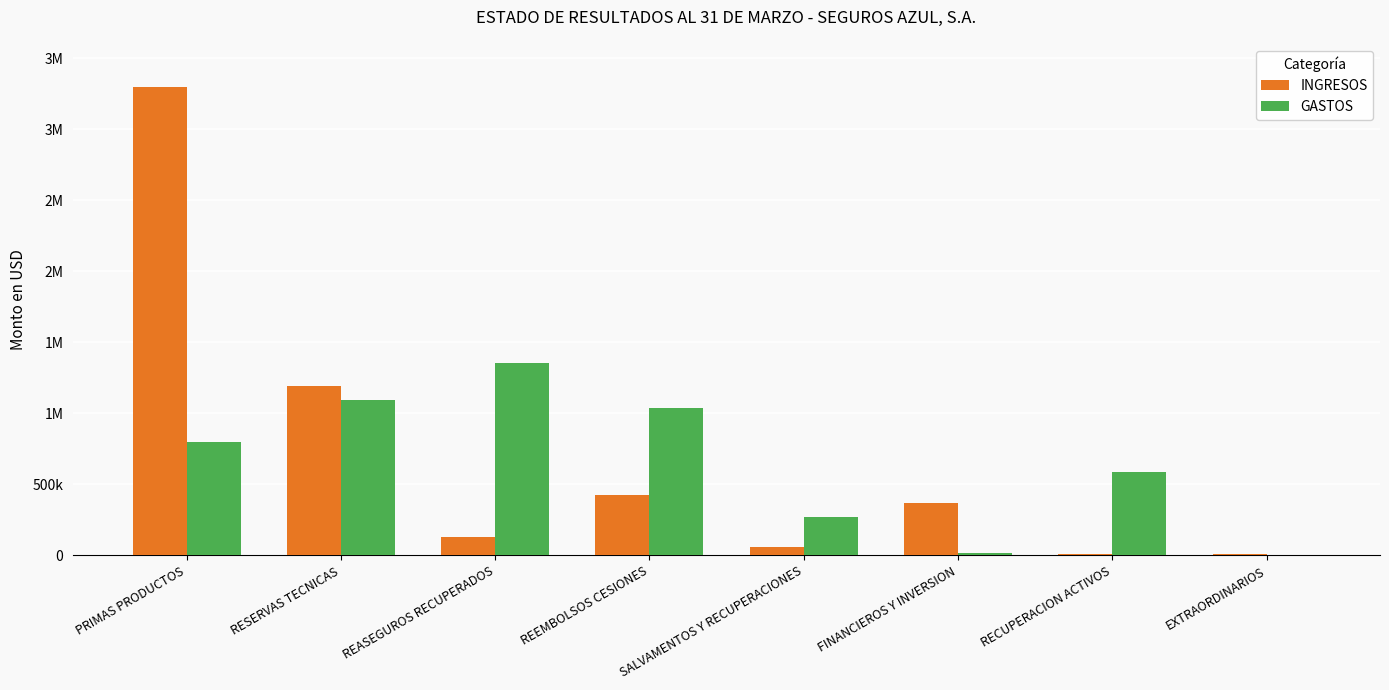

Which series has the largest range (max minus min)?

INGRESOS